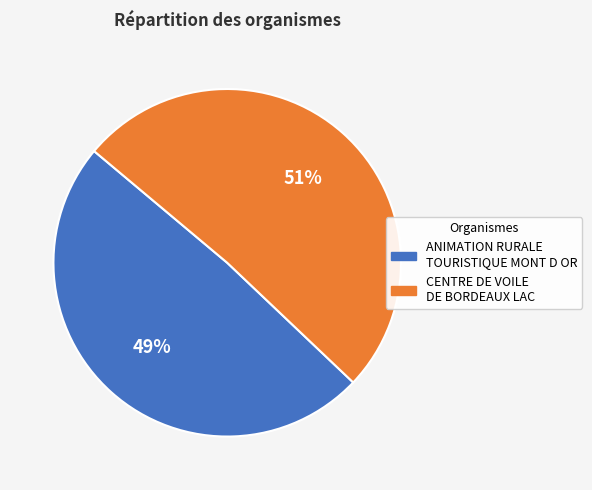

Does CENTRE DE VOILE DE BORDEAUX LAC account for over 50% of the chart?

Yes